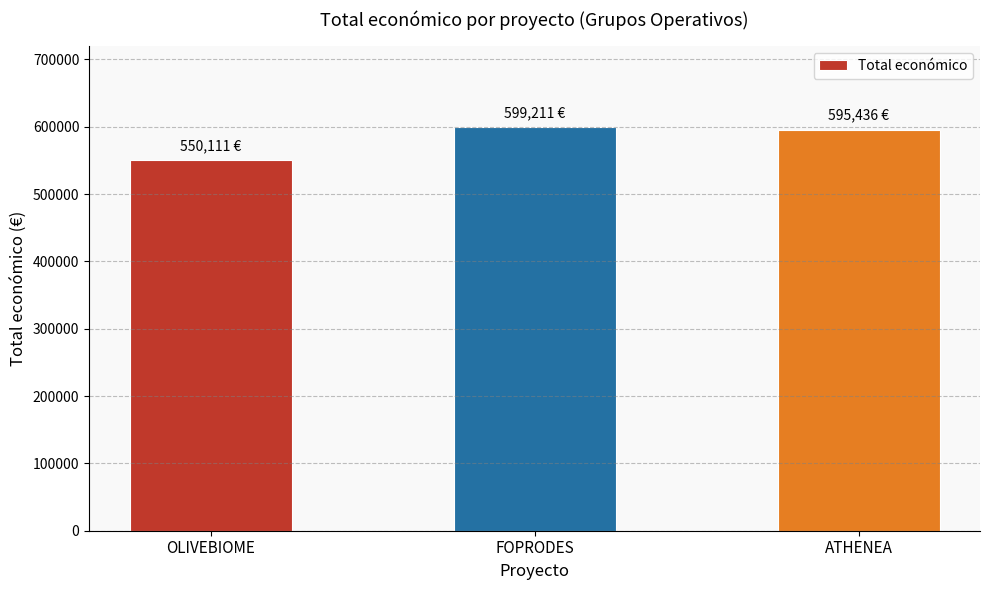

What is the difference between the maximum and second lowest values?

3775